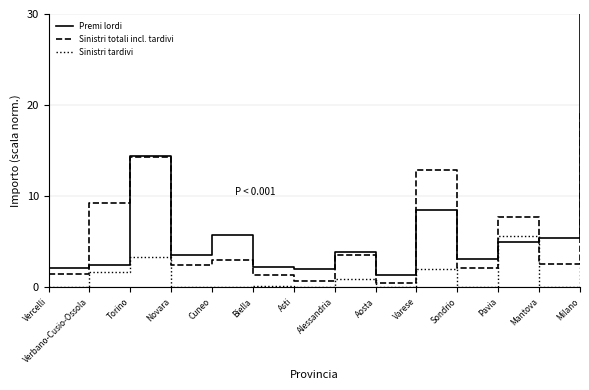

What is the maximum value shown in the chart?

30.0